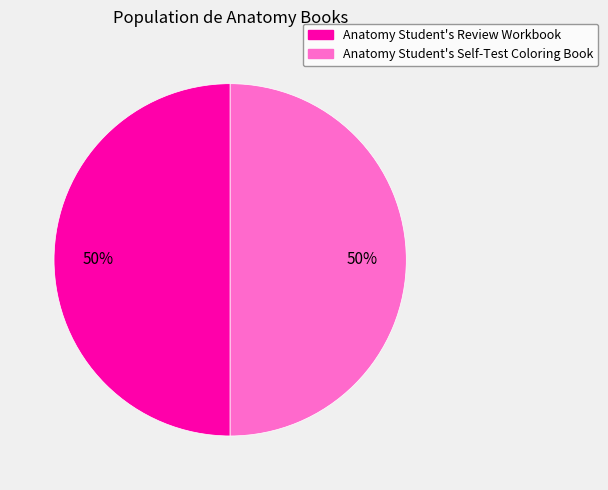

To the nearest percent, what is the average slice percentage?

50%